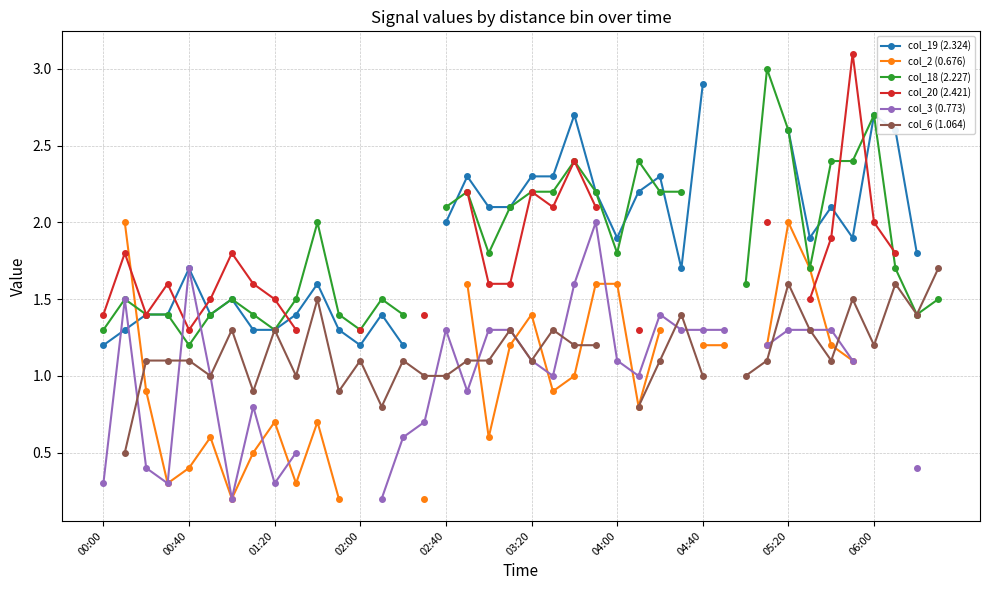

What is the maximum value shown in the chart?

3.1